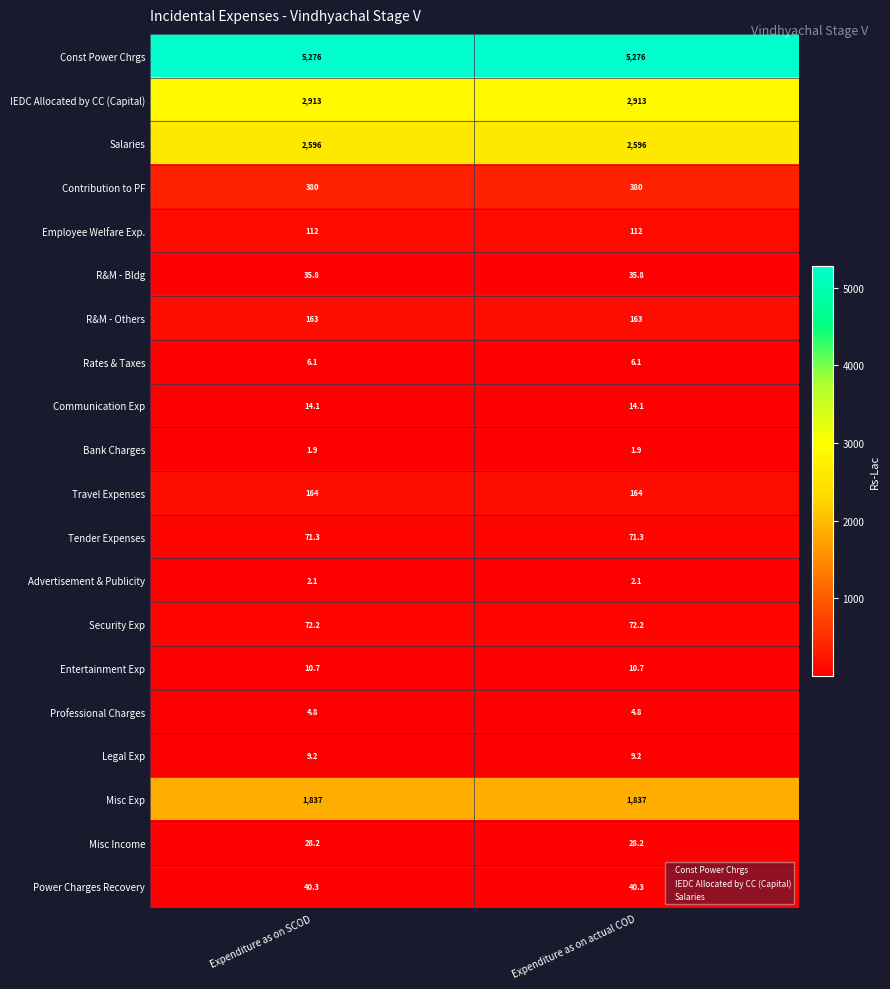

Read the Power Charges Recovery value at Expenditure as on actual COD.

40.3